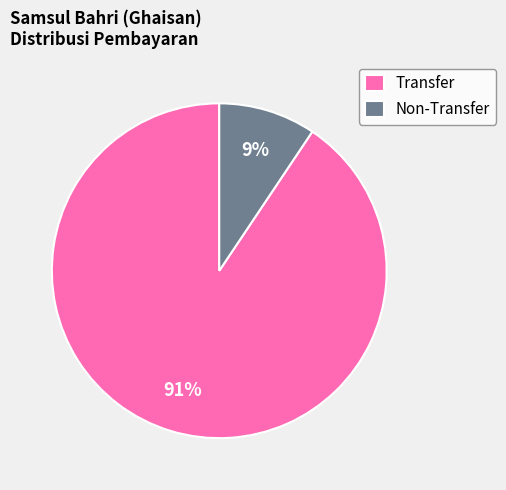

Rank the categories by value from lowest to highest.

Non-Transfer, Transfer